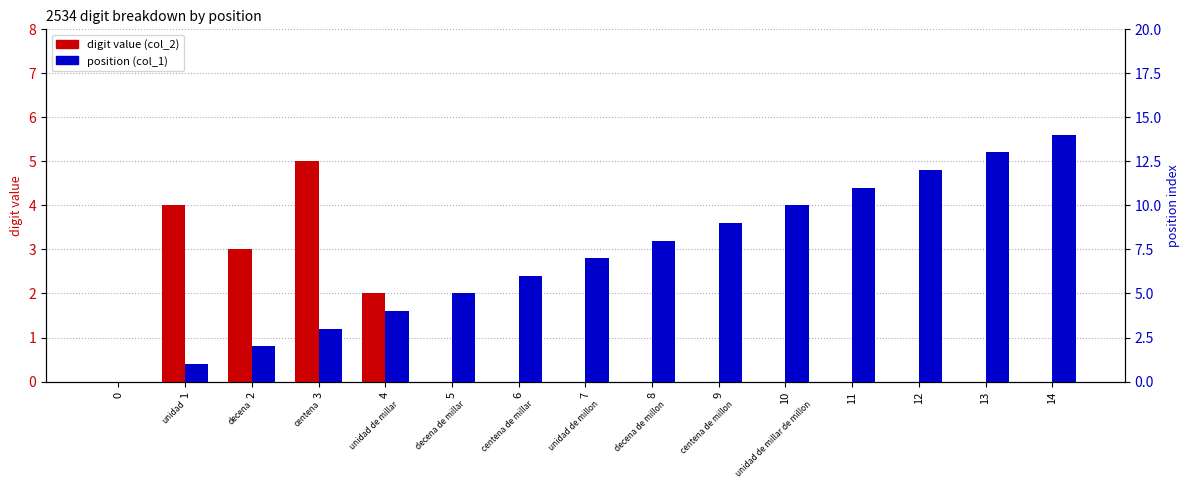

Which series has the largest range (max minus min)?

position (col_1)